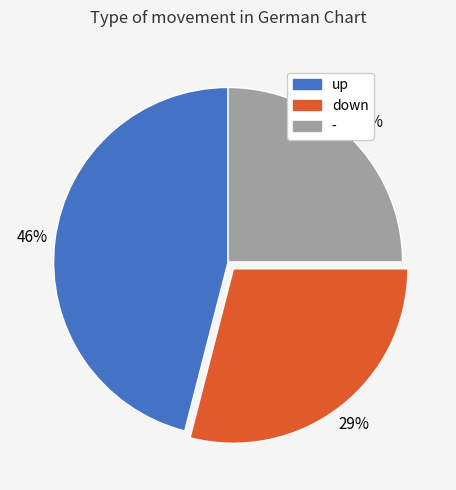

Between up and down, which is larger?

up